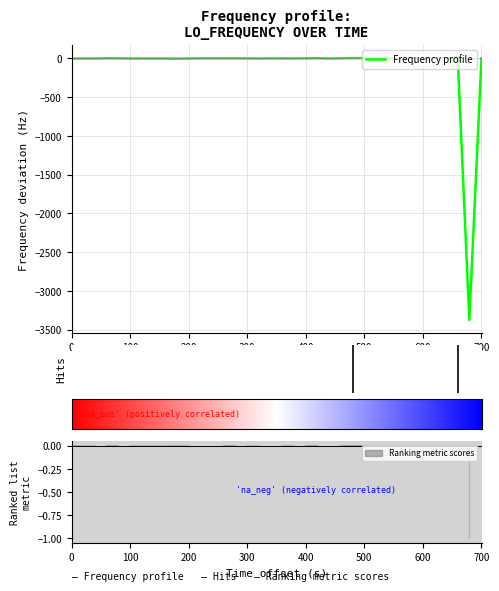

How many points are lower than both their immediate neighbors (excluding endpoints)?

10